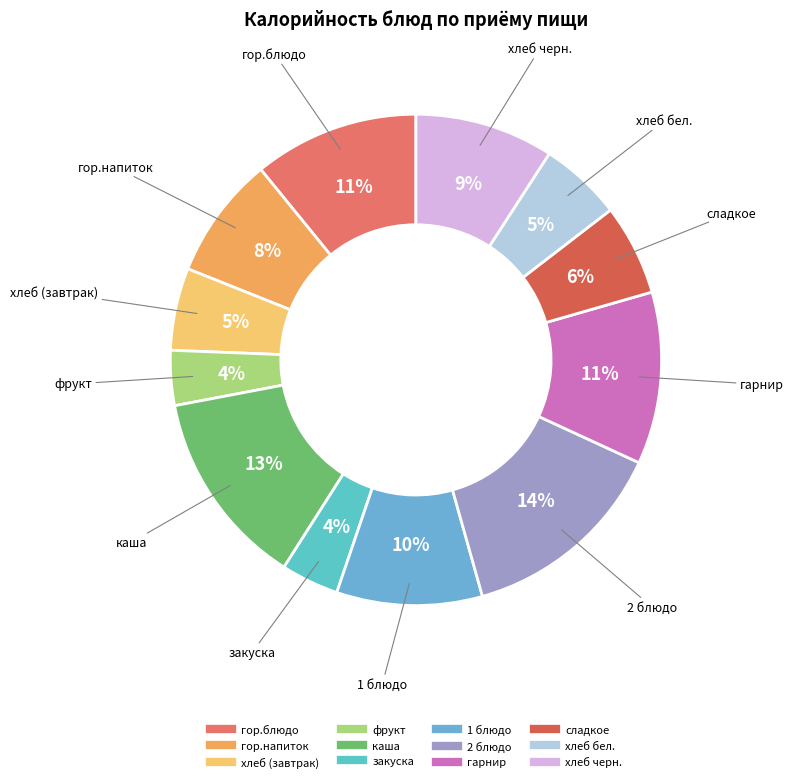

What is the largest slice in the pie chart?

2 блюдо